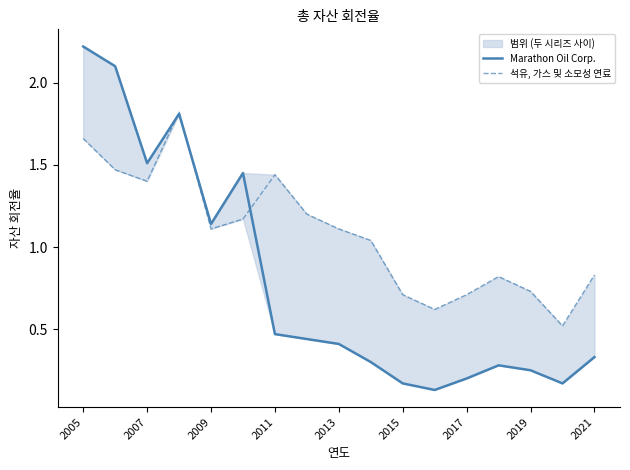

True or false: Marathon Oil Corp. has a value of 3.8 at 2005.

False